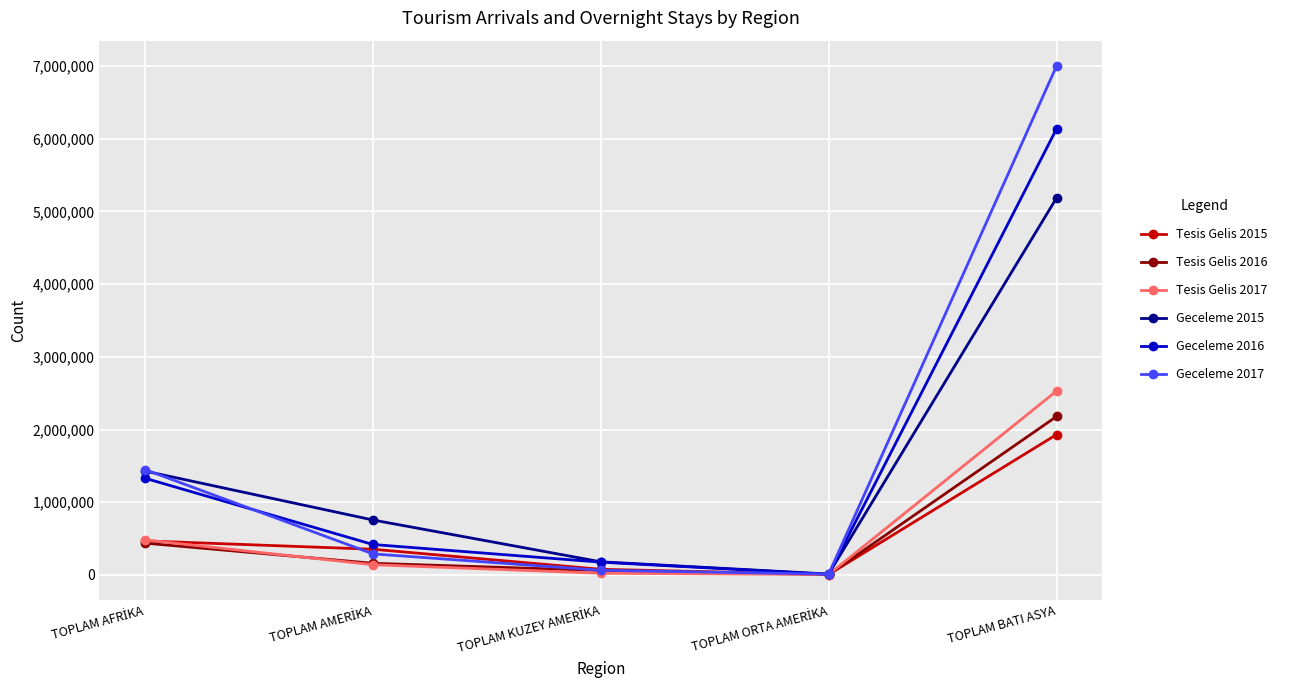

Which category has the highest value in the Tesis Gelis 2015 series?

TOPLAM BATI ASYA